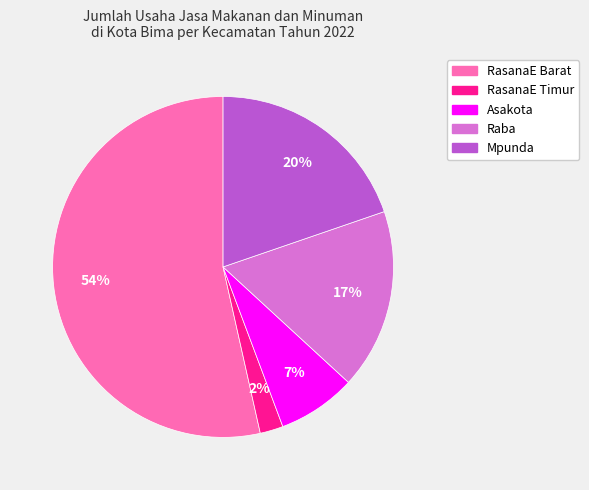

To the nearest percent, what portion does RasanaE Barat represent?

54%